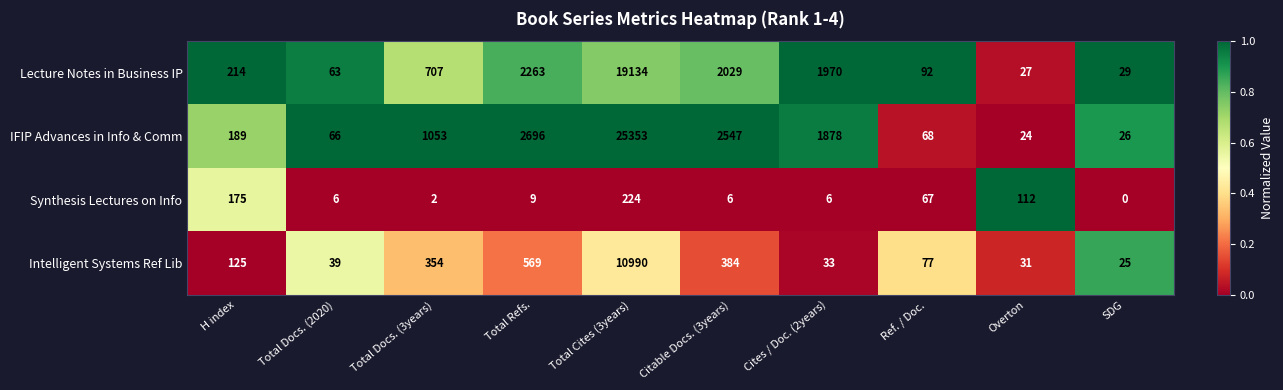

At which category is the sum across all series the highest?

Total Cites (3years)